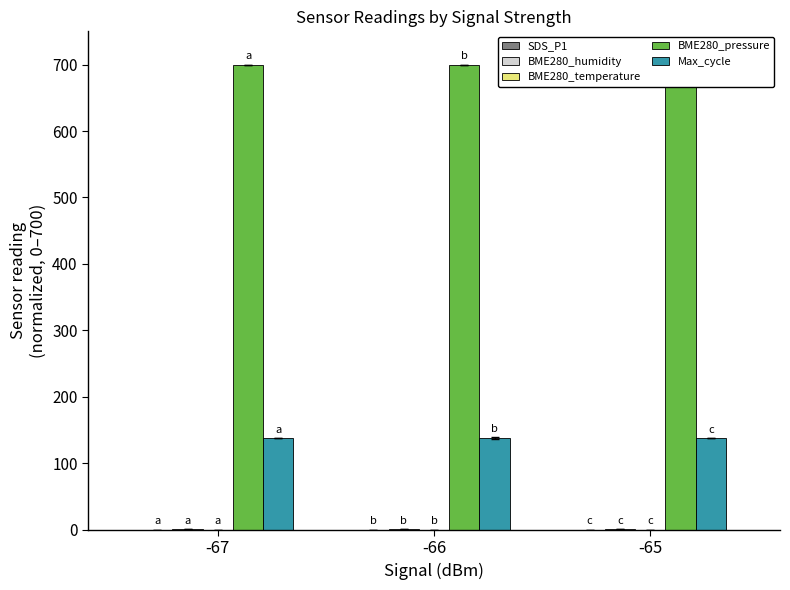

How many bars are there in total?

15